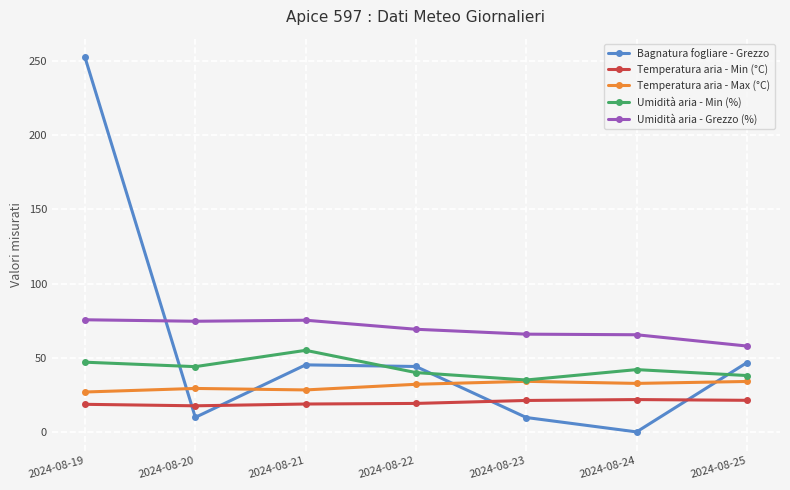

Which label corresponds to the smallest value in the chart?

2024-08-24